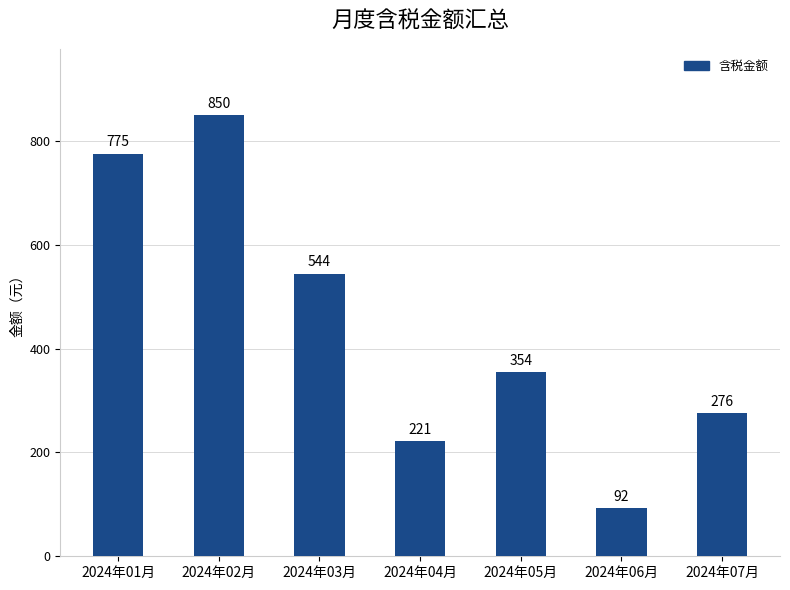

What is the sum of the values at 2024年07月 and 2024年04月?

496.8